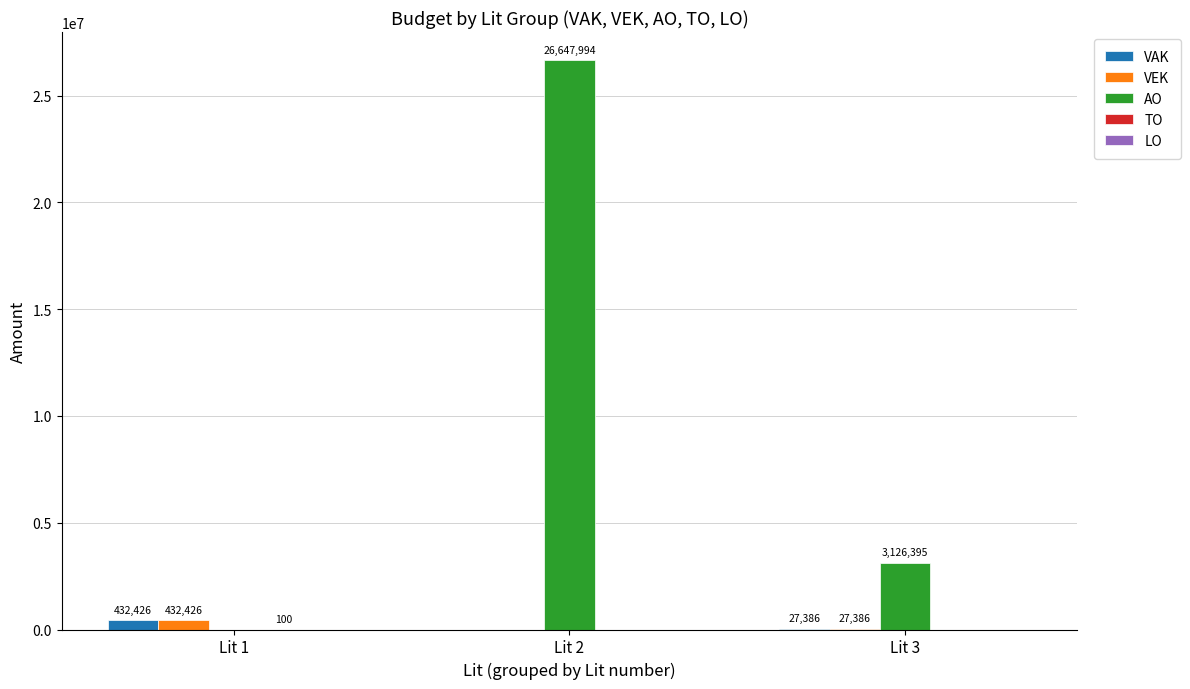

What is the maximum value for VEK?

432426